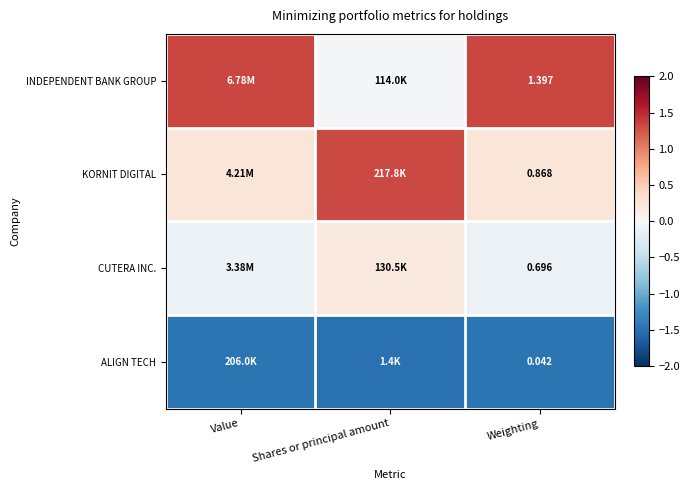

At Weighting, list the series in order from smallest to largest.

ALIGN TECH, CUTERA INC., KORNIT DIGITAL, INDEPENDENT BANK GROUP